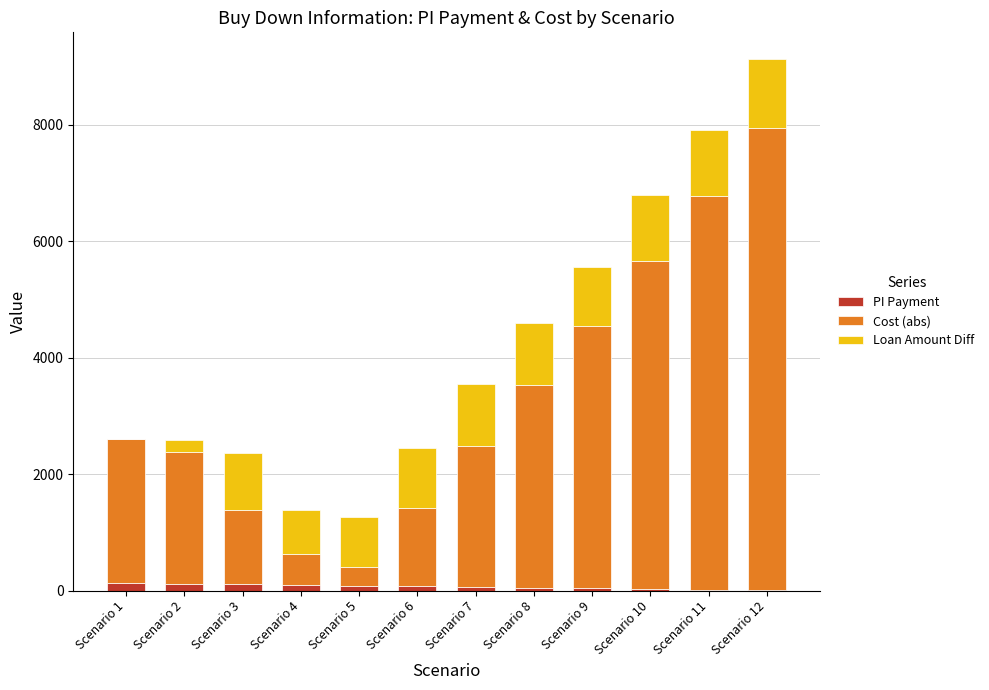

At which category is the sum across all series the highest?

Scenario 12